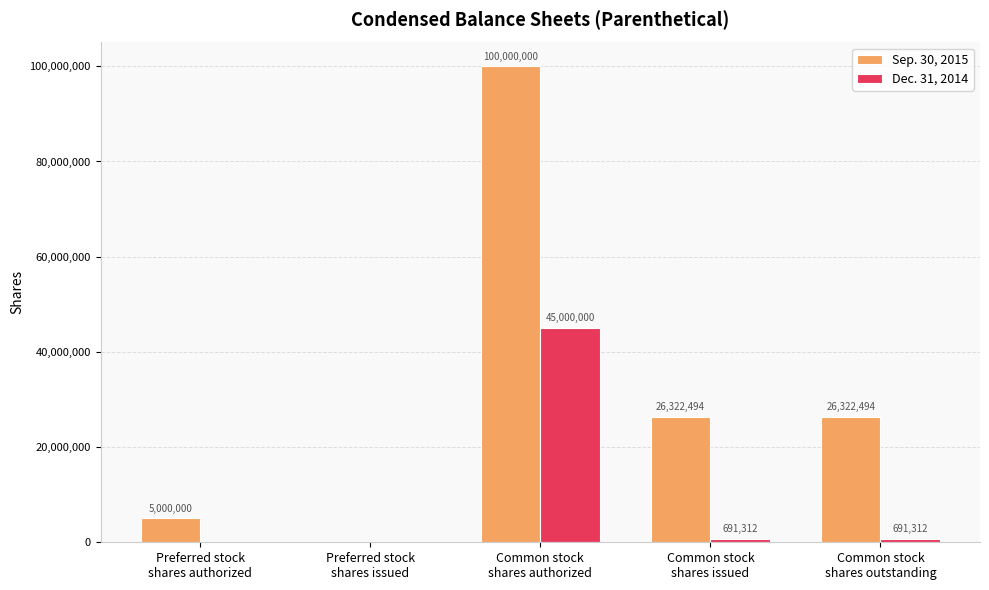

What is the maximum value for Sep. 30, 2015?

100000000